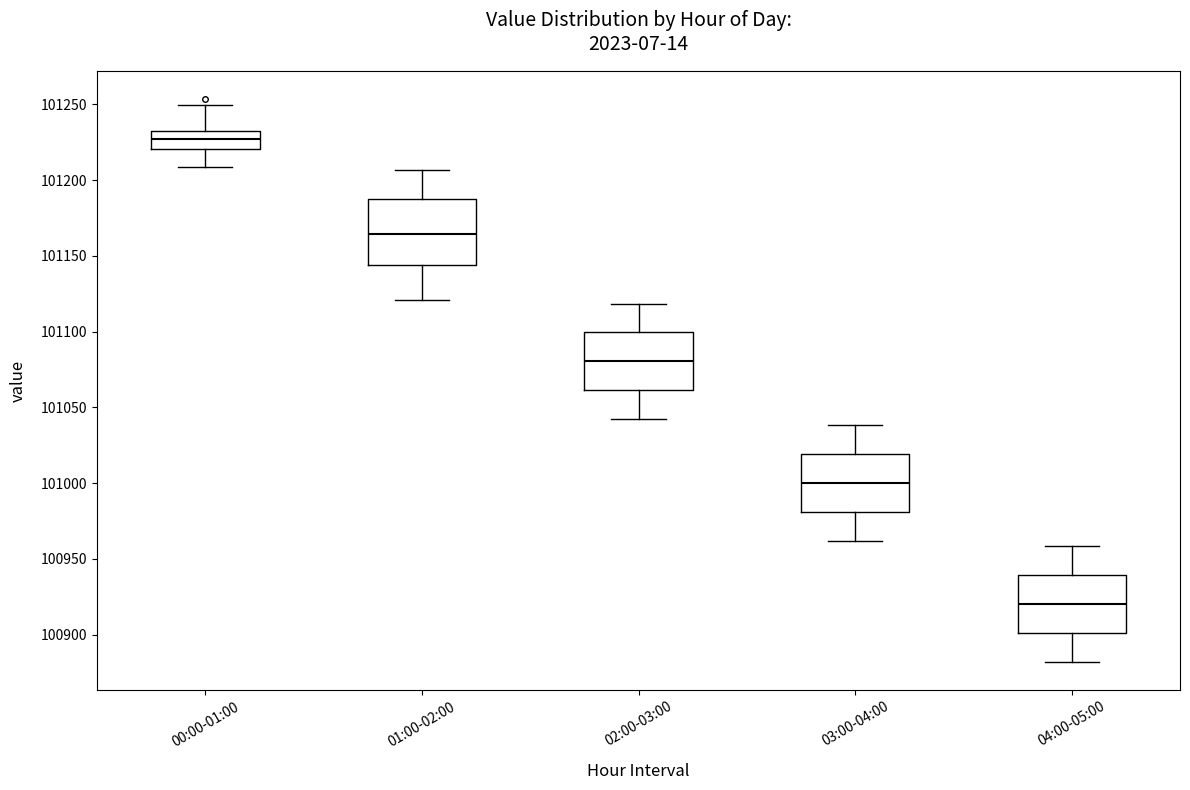

Reading left to right, read every box against the y-axis: the position of its median line, the range the box covers, and the ends of its whiskers. The values are not printed on the chart, so give them approximately, as read against the axis.

00:00-01:00: median 101225, box 101220 to 101230, whiskers 101210 to 101250
01:00-02:00: median 101165, box 101145 to 101190, whiskers 101120 to 101205
02:00-03:00: median 101080, box 101060 to 101100, whiskers 101040 to 101120
03:00-04:00: median 101000, box 100980 to 101020, whiskers 100960 to 101040
04:00-05:00: median 100920, box 100900 to 100940, whiskers 100880 to 100960